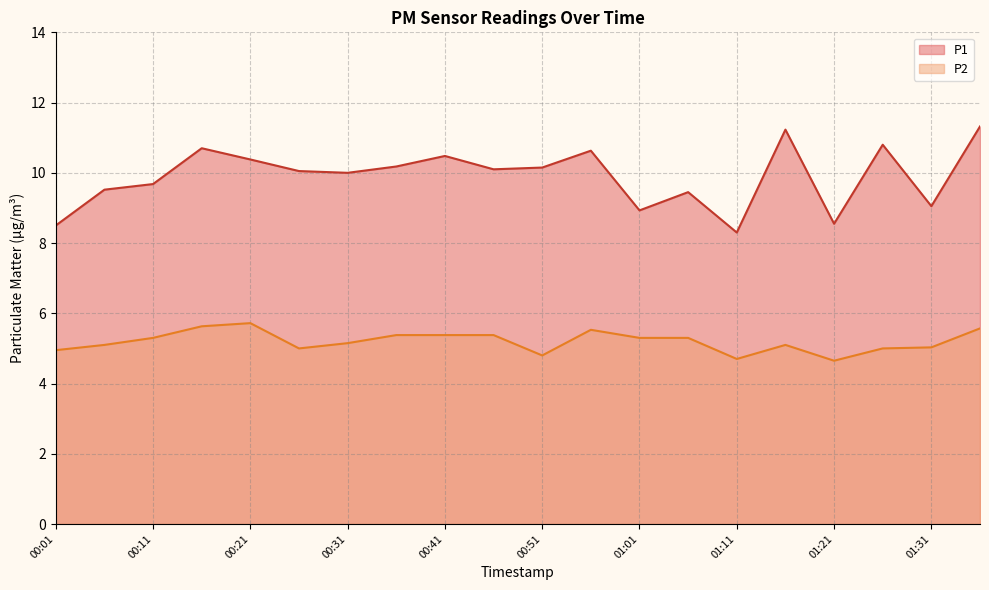

Where is P1 nearest to the value 9?

01:31